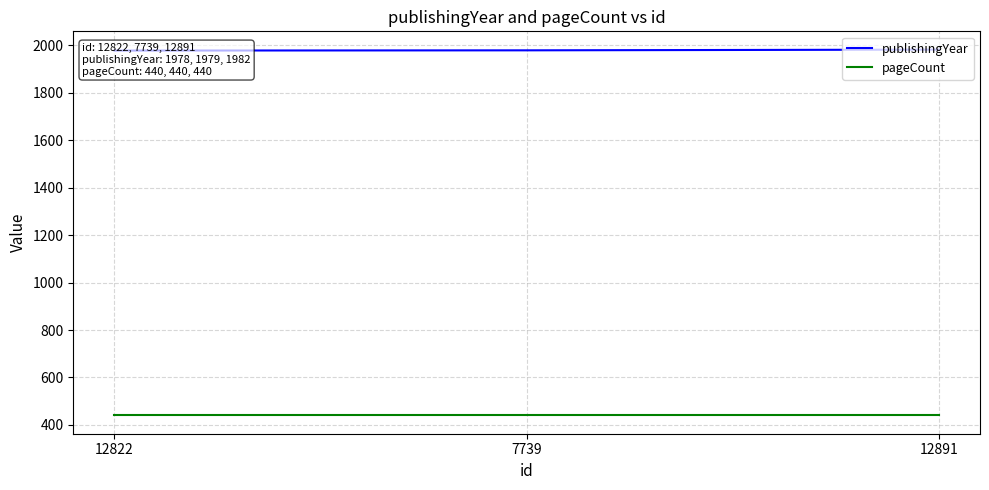

The pageCount series shows 288 at 12822. True or false?

False